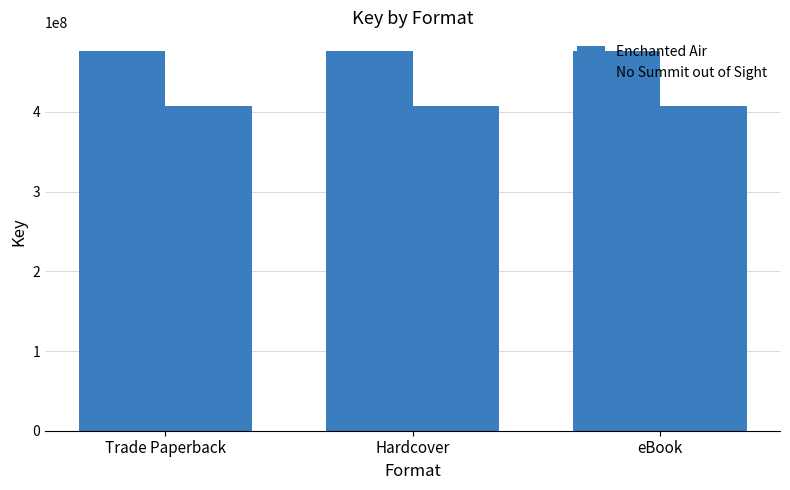

Rank the categories by No Summit out of Sight value from highest to lowest.

Trade Paperback, Hardcover, eBook